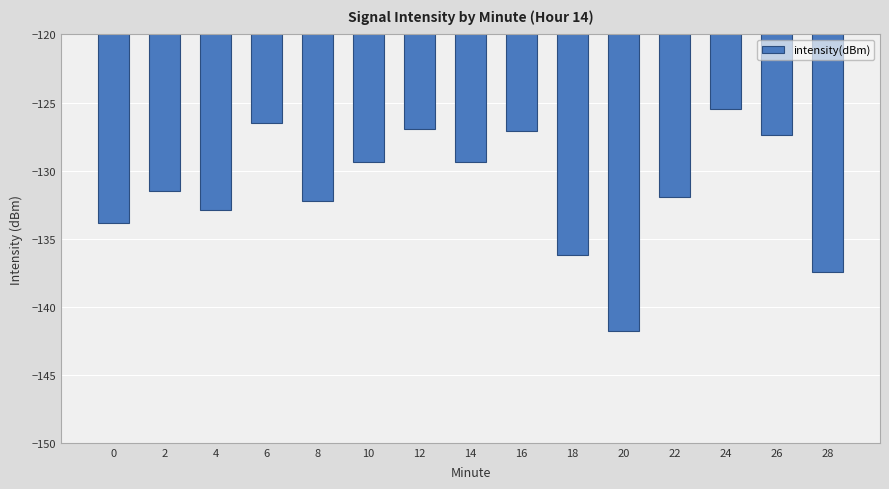

Count the number of categories in the chart.

15